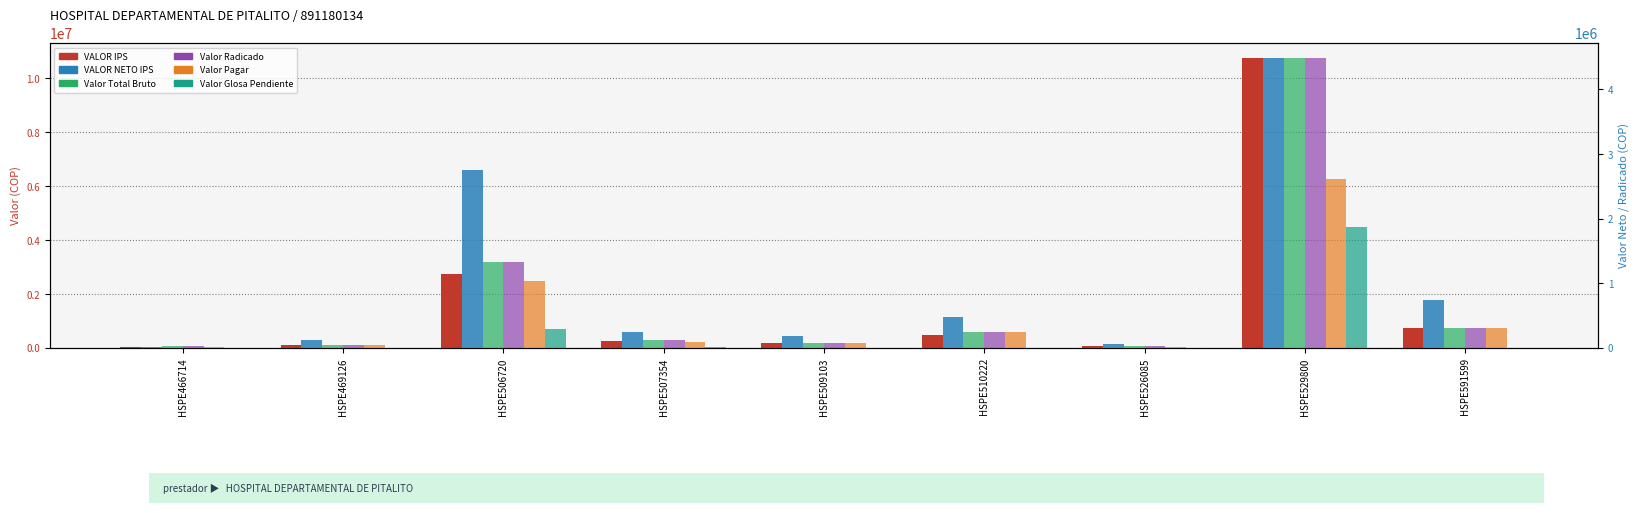

How many bars are there in each group?

6